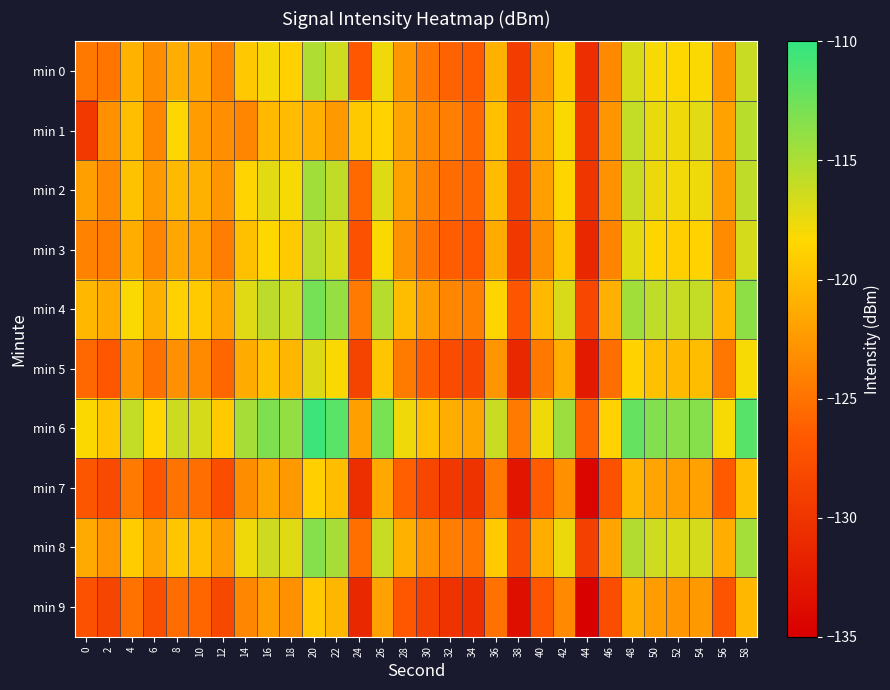

What is the total value across all series at 42?

-1191.7